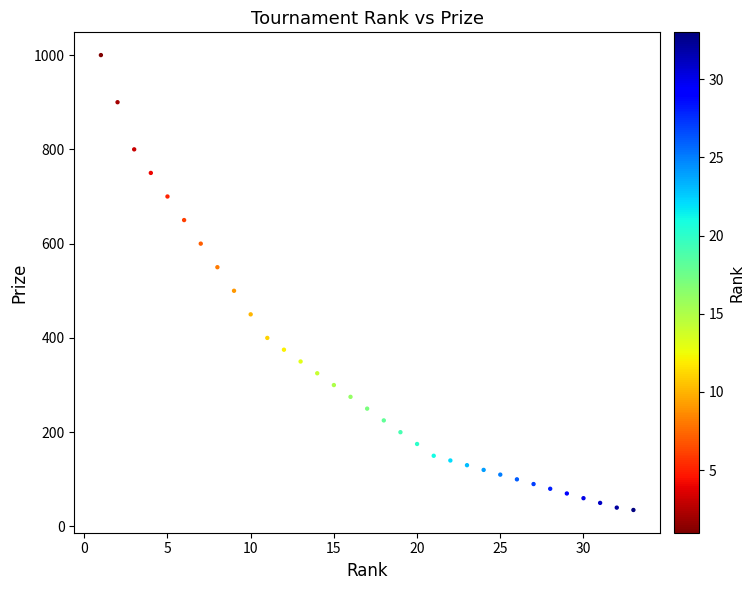

What Y value in the scatter plot is closest to 517?

500